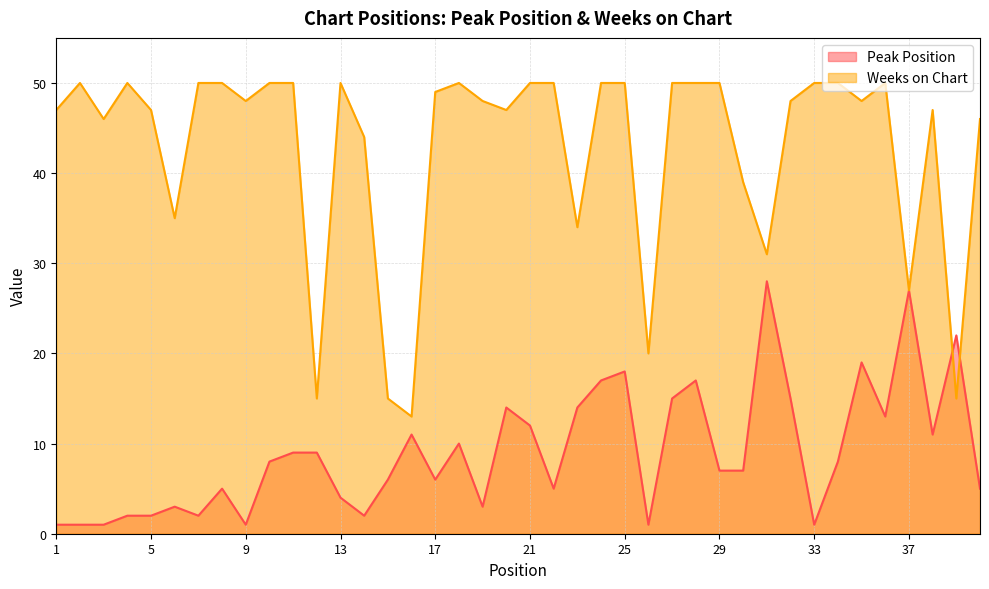

What is the lowest value of the Peak Position series?

1